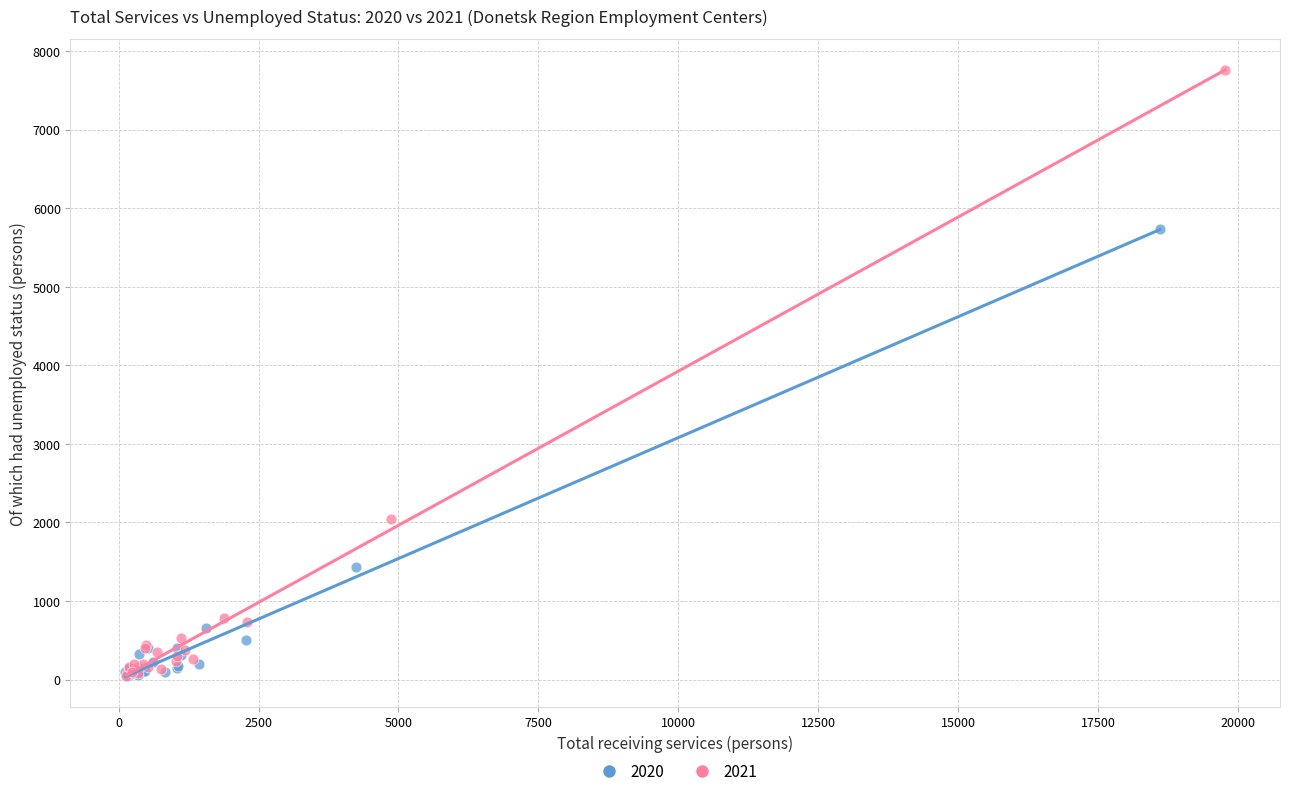

Which series reaches the maximum Y coordinate?

2021